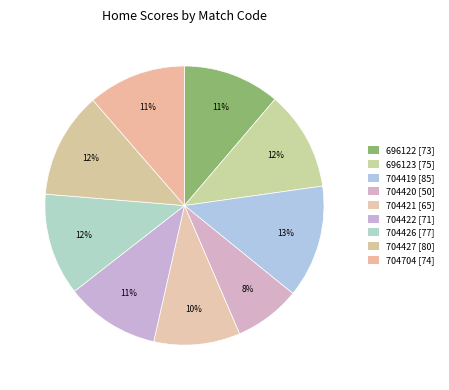

Rank the categories by value from lowest to highest.

704420, 704421, 704422, 696122, 704704, 696123, 704426, 704427, 704419